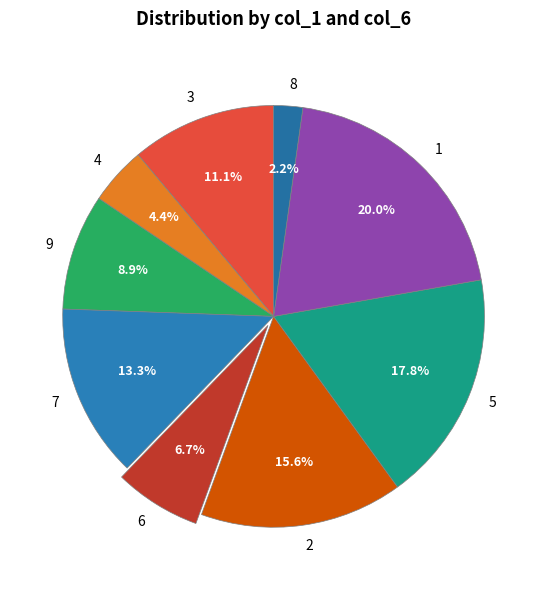

Do 7 and 8 together represent more than half of the pie?

No